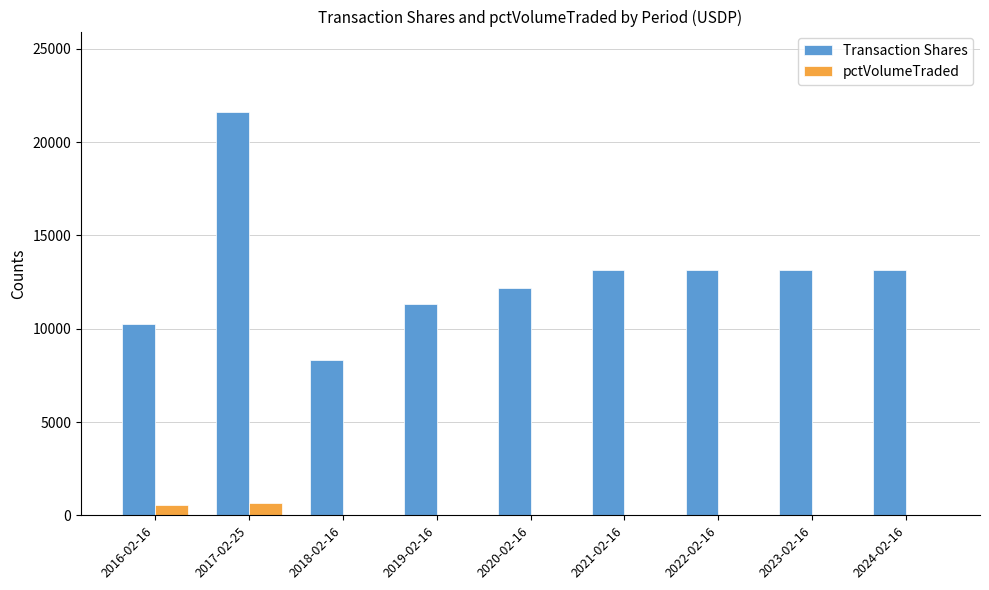

Between 2016-02-16 and 2019-02-16, which series saw the biggest shift?

Transaction Shares